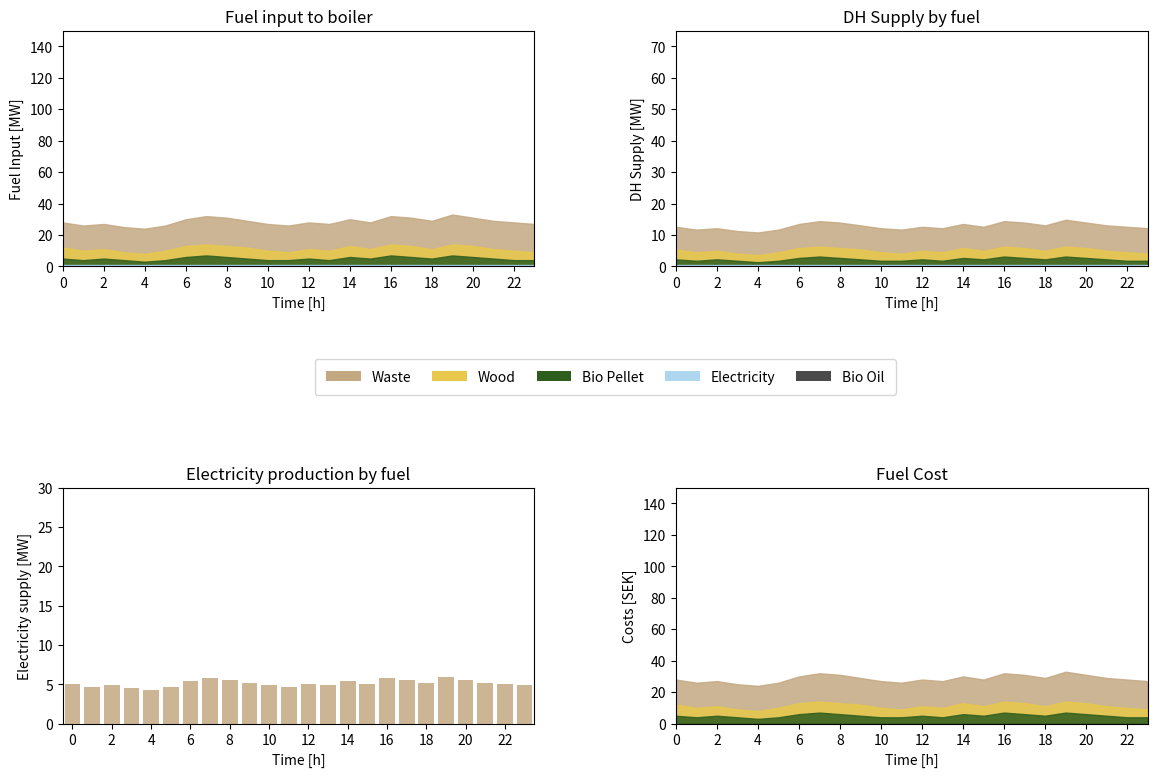

The chart shows a value of 3.9 at 8. True or false?

False